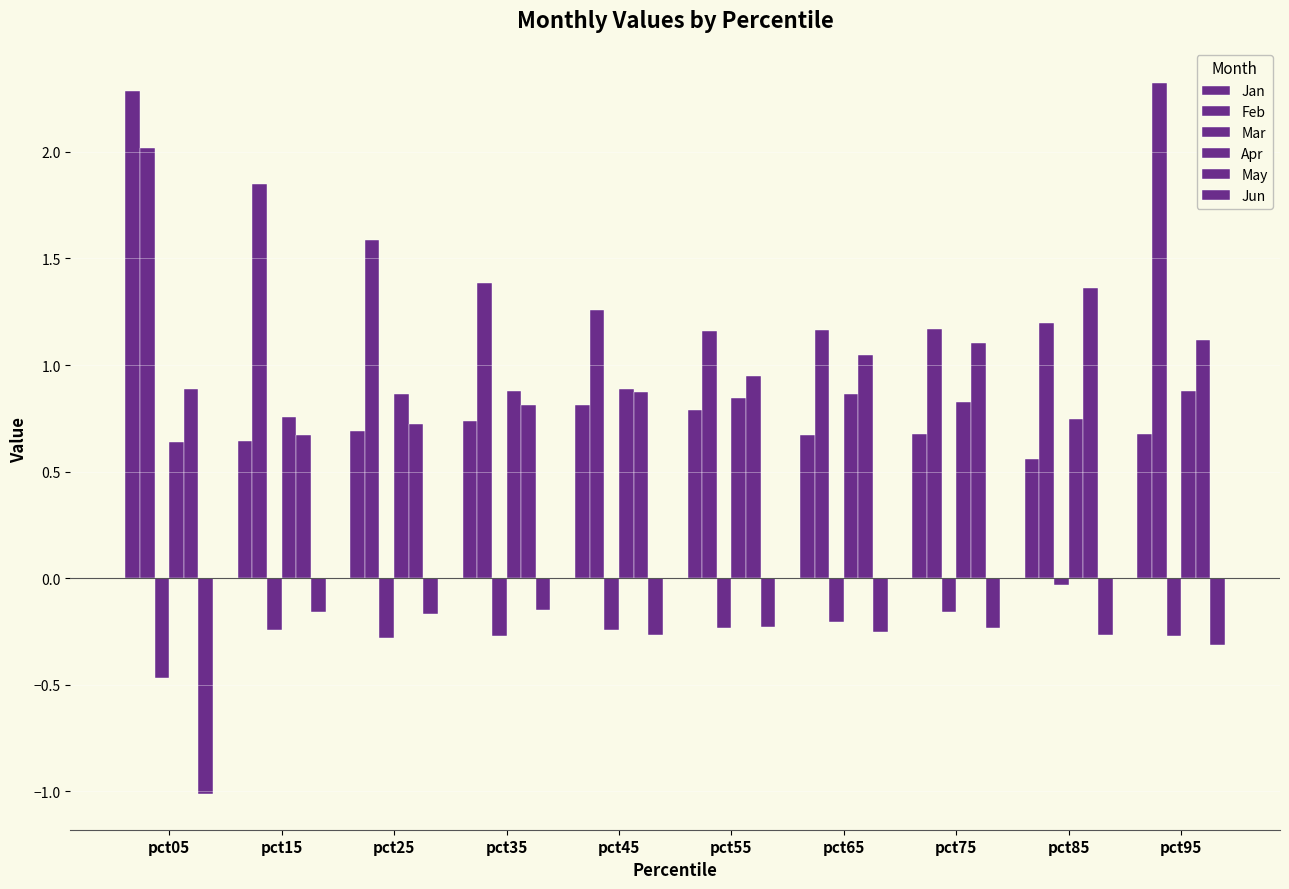

Reading left to right, transcribe all the data shown in this chart.

Jan: pct05=2.3	pct15=0.6	pct25=0.7	pct35=0.7	pct45=0.8	pct55=0.8	pct65=0.7	pct75=0.7	pct85=0.6	pct95=0.7
Feb: pct05=2.0	pct15=1.9	pct25=1.6	pct35=1.4	pct45=1.3	pct55=1.2	pct65=1.2	pct75=1.2	pct85=1.2	pct95=2.3
Mar: pct05=-0.5	pct15=-0.2	pct25=-0.3	pct35=-0.3	pct45=-0.2	pct55=-0.2	pct65=-0.2	pct75=-0.2	pct85=-0.0	pct95=-0.3
Apr: pct05=0.6	pct15=0.8	pct25=0.9	pct35=0.9	pct45=0.9	pct55=0.8	pct65=0.9	pct75=0.8	pct85=0.7	pct95=0.9
May: pct05=0.9	pct15=0.7	pct25=0.7	pct35=0.8	pct45=0.9	pct55=0.9	pct65=1.0	pct75=1.1	pct85=1.4	pct95=1.1
Jun: pct05=-1.0	pct15=-0.2	pct25=-0.2	pct35=-0.1	pct45=-0.3	pct55=-0.2	pct65=-0.3	pct75=-0.2	pct85=-0.3	pct95=-0.3